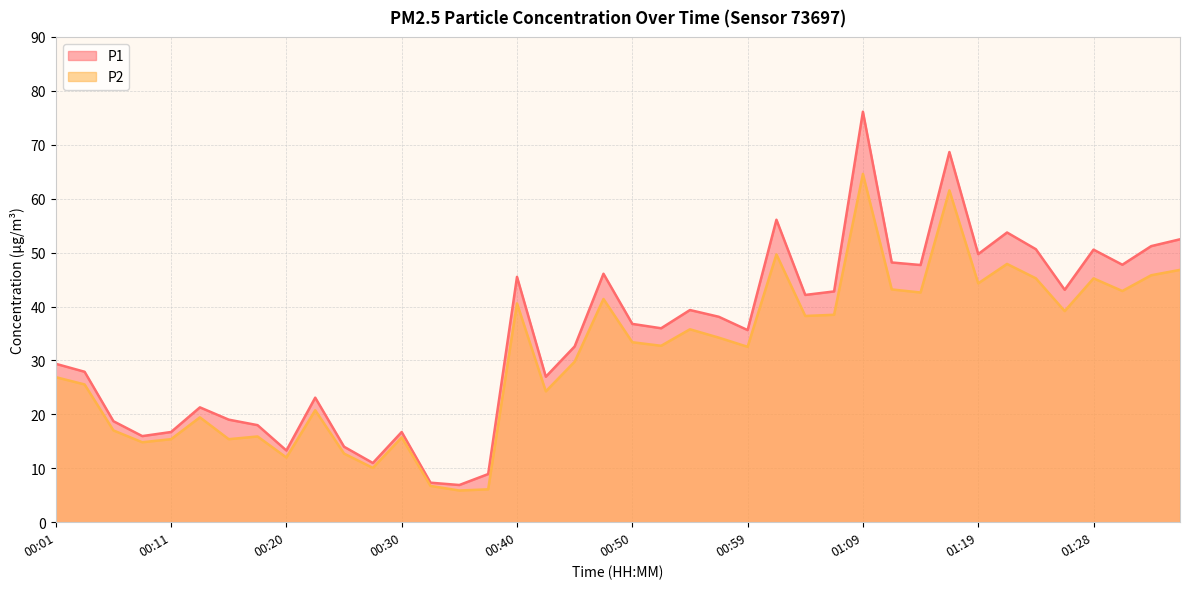

True or false: P1 has a value of 20.8 at 00:52.

False